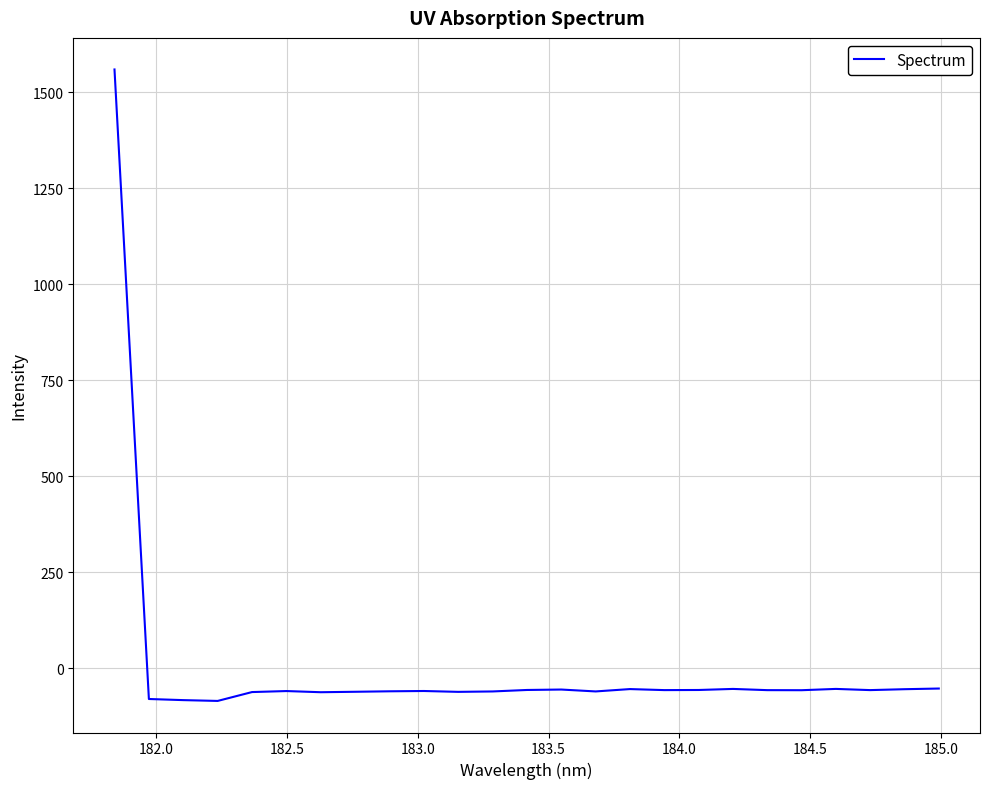

What is the difference between the maximum and minimum values?

1644.7